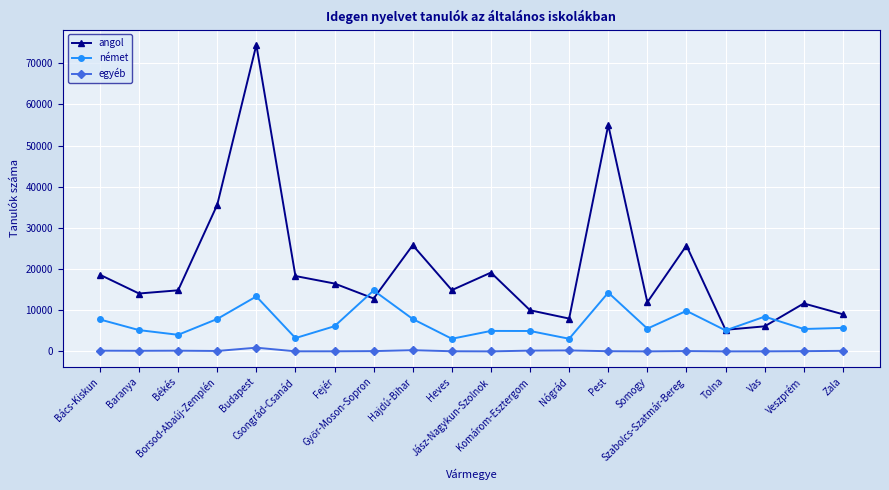

True or false: egyéb has a value of 165 at Bács-Kiskun.

True